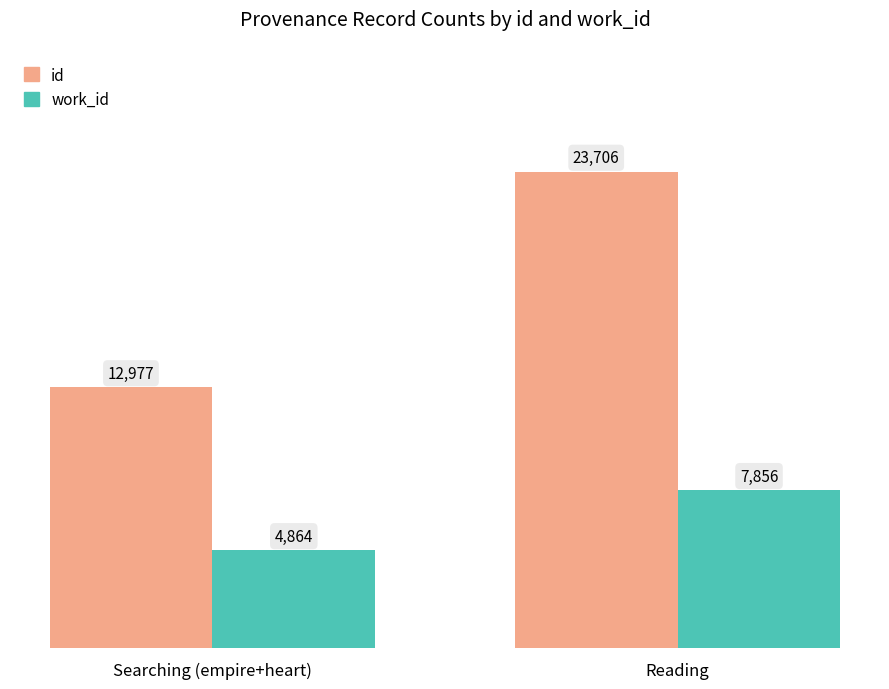

Which label corresponds to the largest value in the chart?

Reading